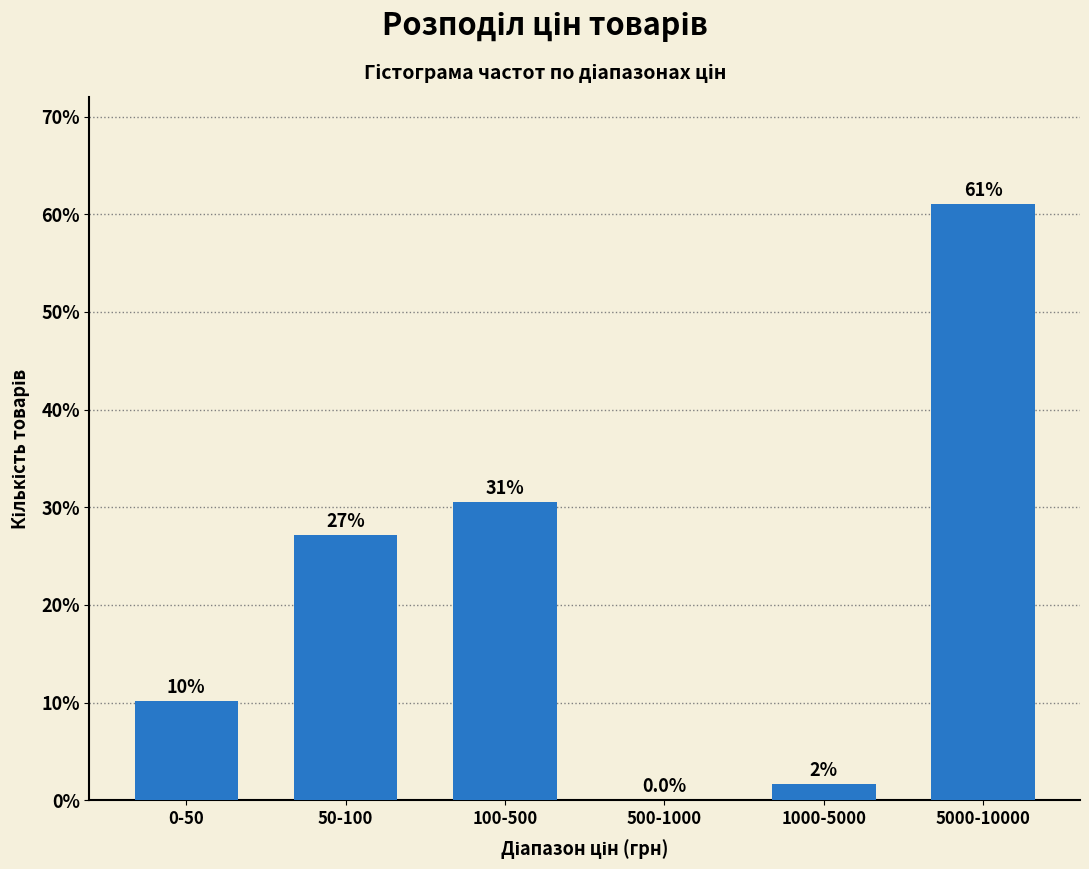

Reading right to left, transcribe all the data shown in this chart.

5000-10000=61.0	1000-5000=1.7	500-1000=0.0	100-500=30.5	50-100=27.1	0-50=10.2